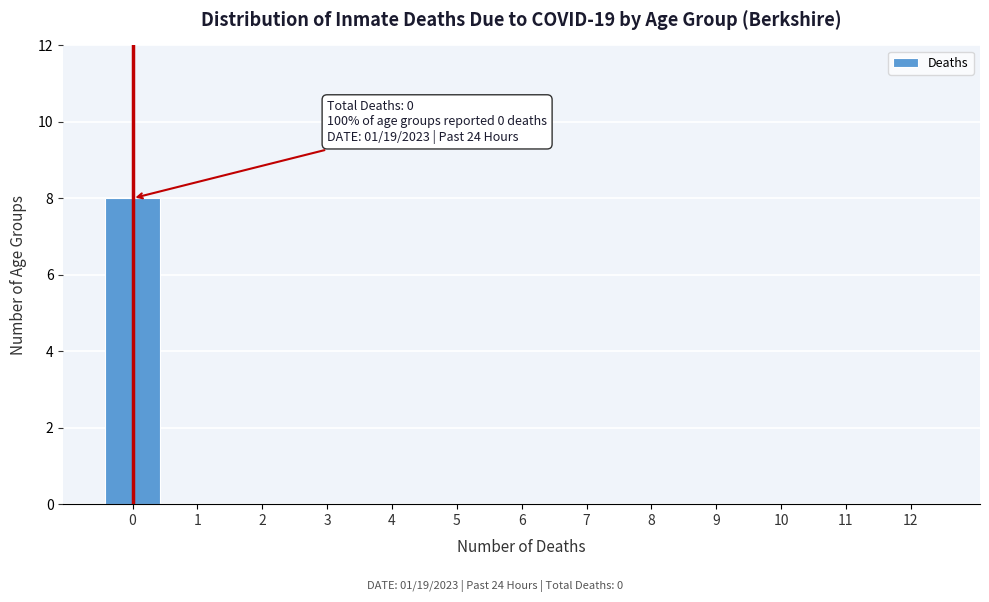

Reading right to left, what are all the values shown in this chart?

12=0	11=0	10=0	9=0	8=0	7=0	6=0	5=0	4=0	3=0	2=0	1=0	0=8